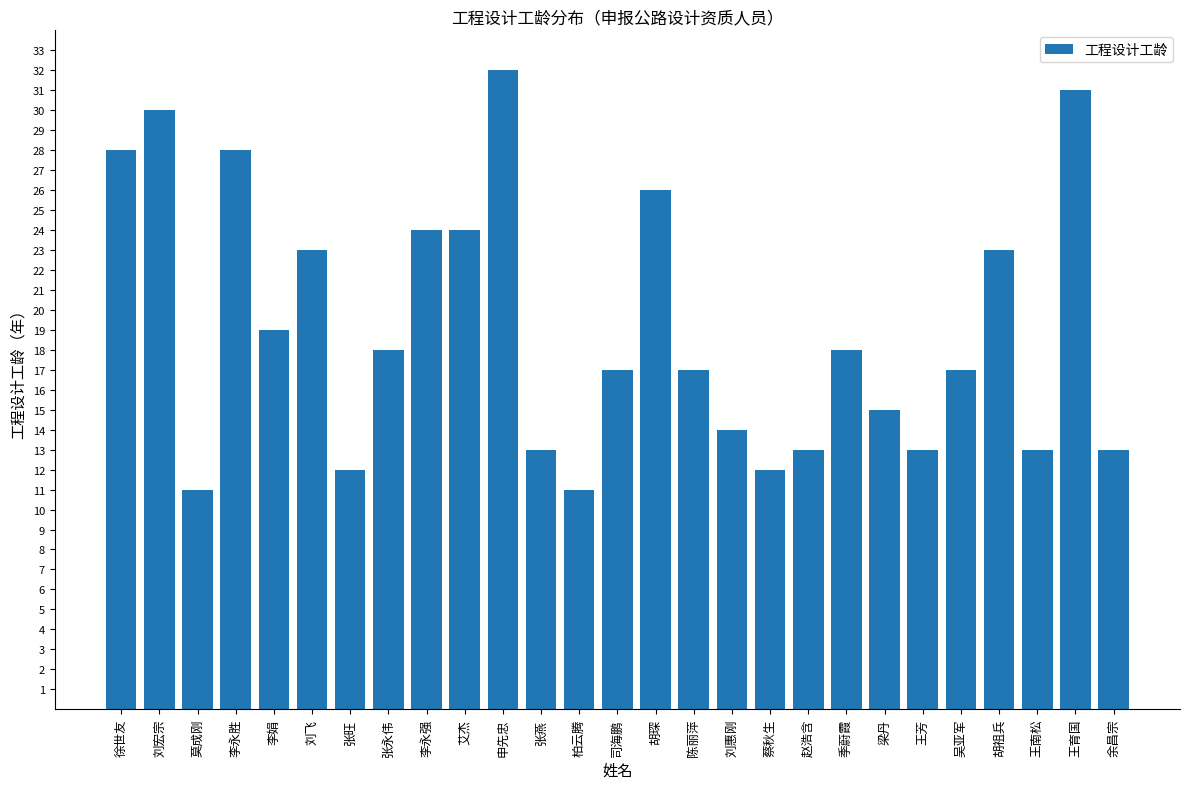

True or false: the data shows 3 at 余昌宗.

False